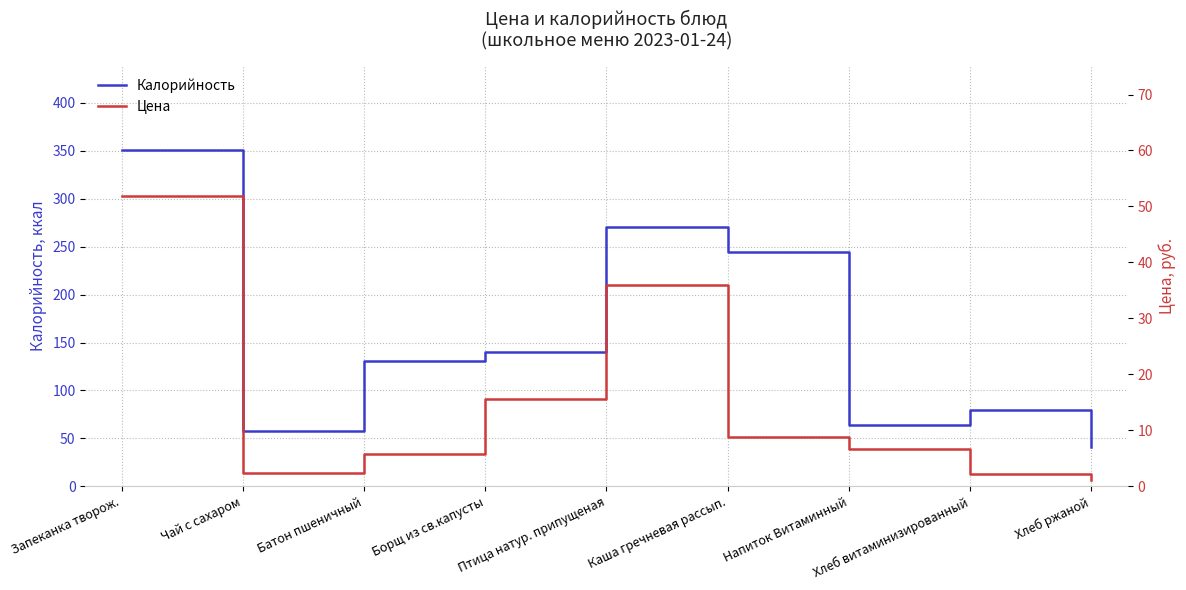

At which label is Калорийность closest to 196?

Каша гречневая рассып.